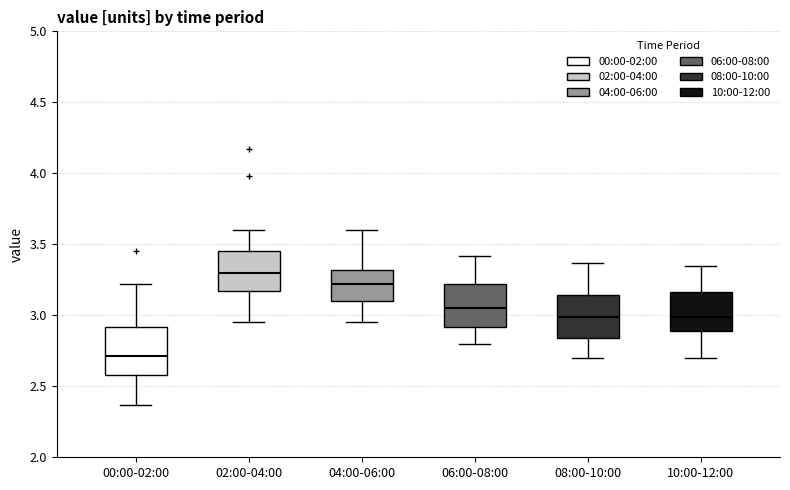

Where is the upper edge of the box for 06:00-08:00 on the y-axis? The values are not printed on the chart, so give them approximately, as read against the axis.

3.20